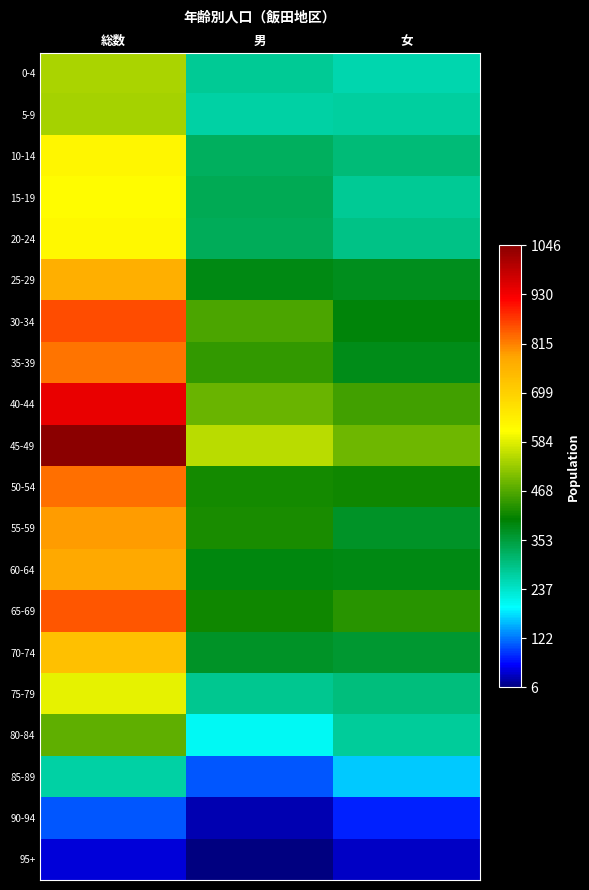

Reading left to right, list all the values displayed in this chart.

0-4: 総数=540	男=280	女=260
5-9: 総数=538	男=266	女=272
10-14: 総数=626	男=323	女=303
15-19: 総数=613	男=332	女=281
20-24: 総数=623	男=330	女=293
25-29: 総数=764	男=387	女=377
30-34: 総数=856	男=464	女=392
35-39: 総数=826	男=444	女=382
40-44: 総数=943	男=489	女=454
45-49: 総数=1046	男=553	女=493
50-54: 総数=830	男=417	女=413
55-59: 総数=792	男=424	女=368
60-64: 総数=776	男=391	女=385
65-69: 総数=850	男=416	女=434
70-74: 総数=730	男=370	女=360
75-79: 総数=588	男=286	女=302
80-84: 総数=481	男=205	女=276
85-89: 総数=269	男=104	女=165
90-94: 総数=106	男=27	女=79
95+: 総数=43	男=6	女=37